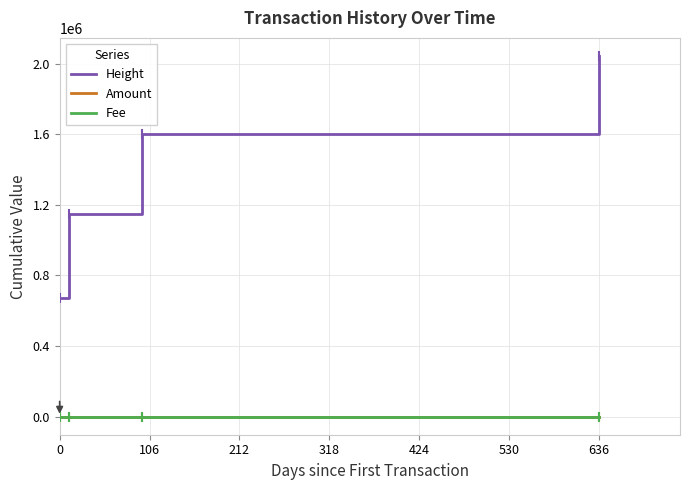

Which series has the largest total across all categories?

Height